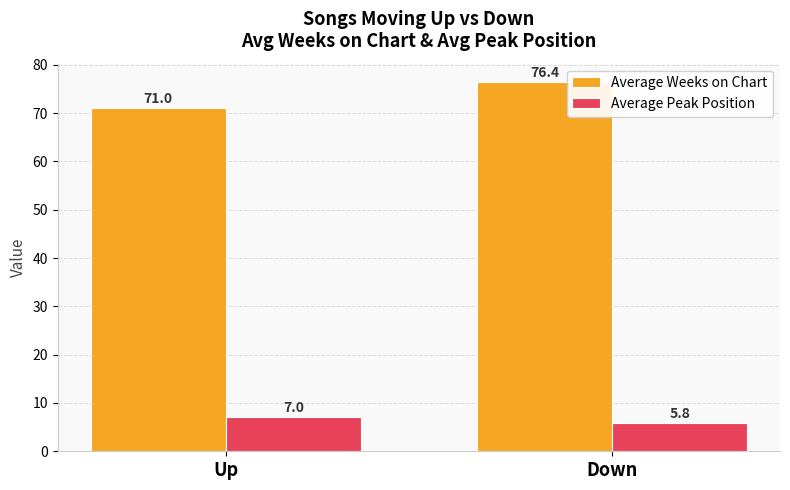

What is the average value of the Average Peak Position series?

6.4